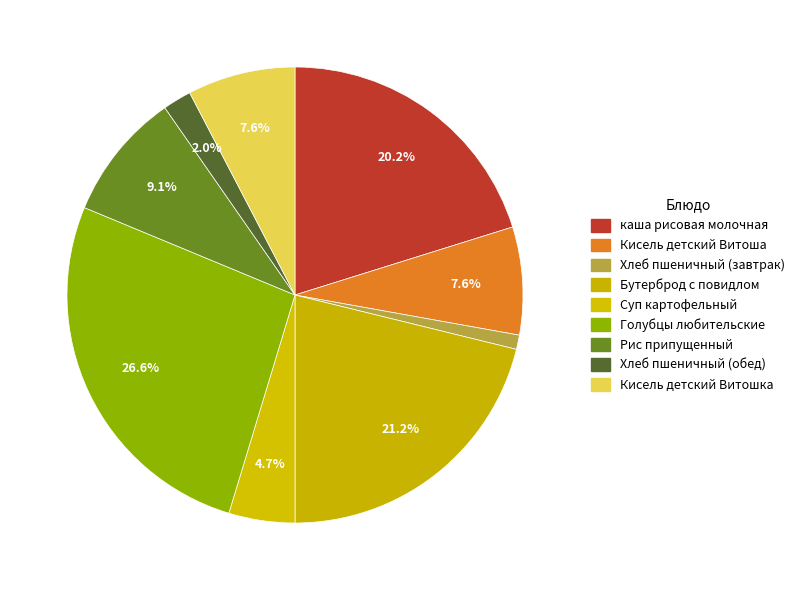

The Кисель детский Витошка slice represents 1% of the pie. True or false?

False